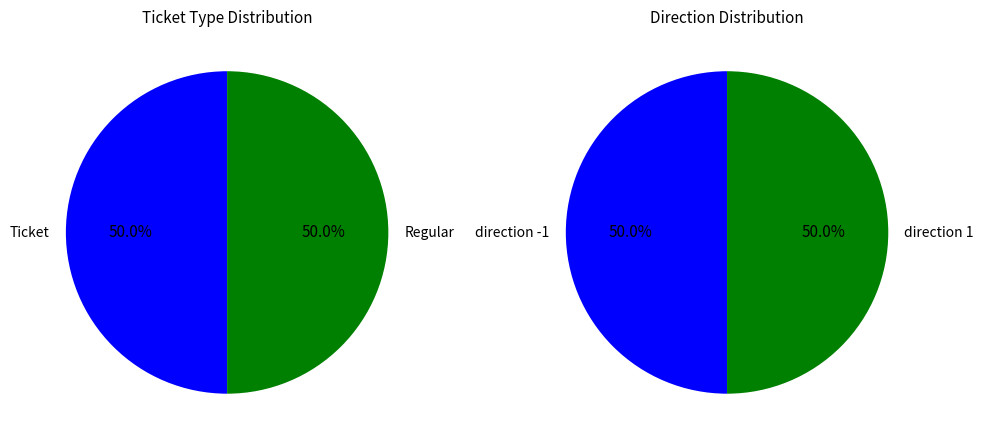

Count the number of slices in the pie.

2